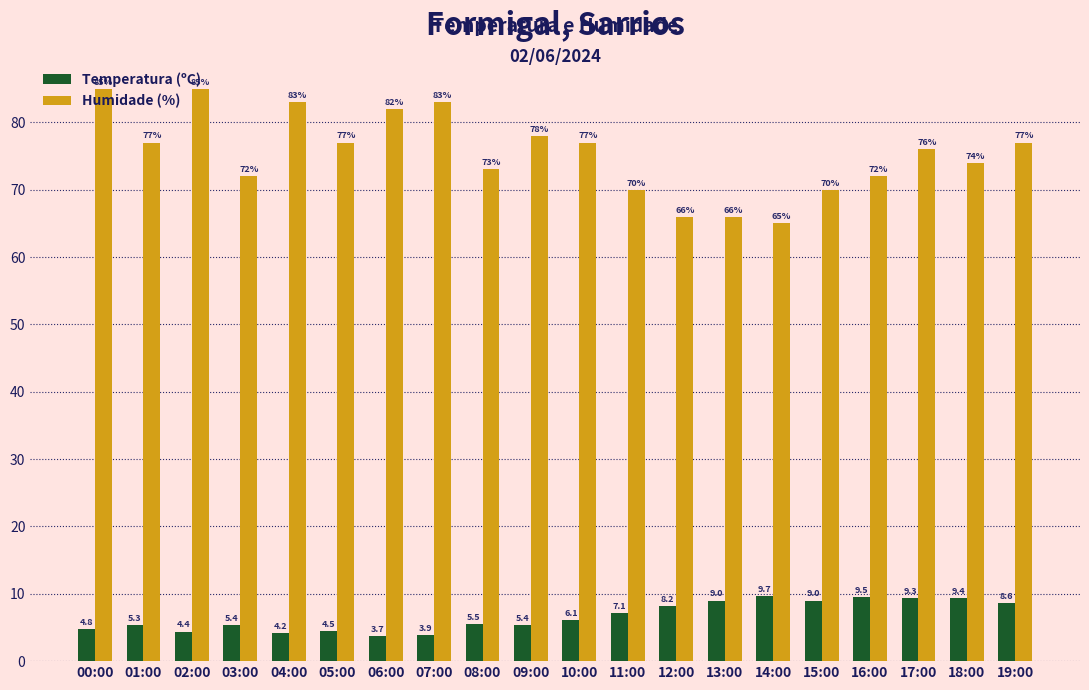

Is it true that Humidade (%) equals 117.8 at 19:00?

False